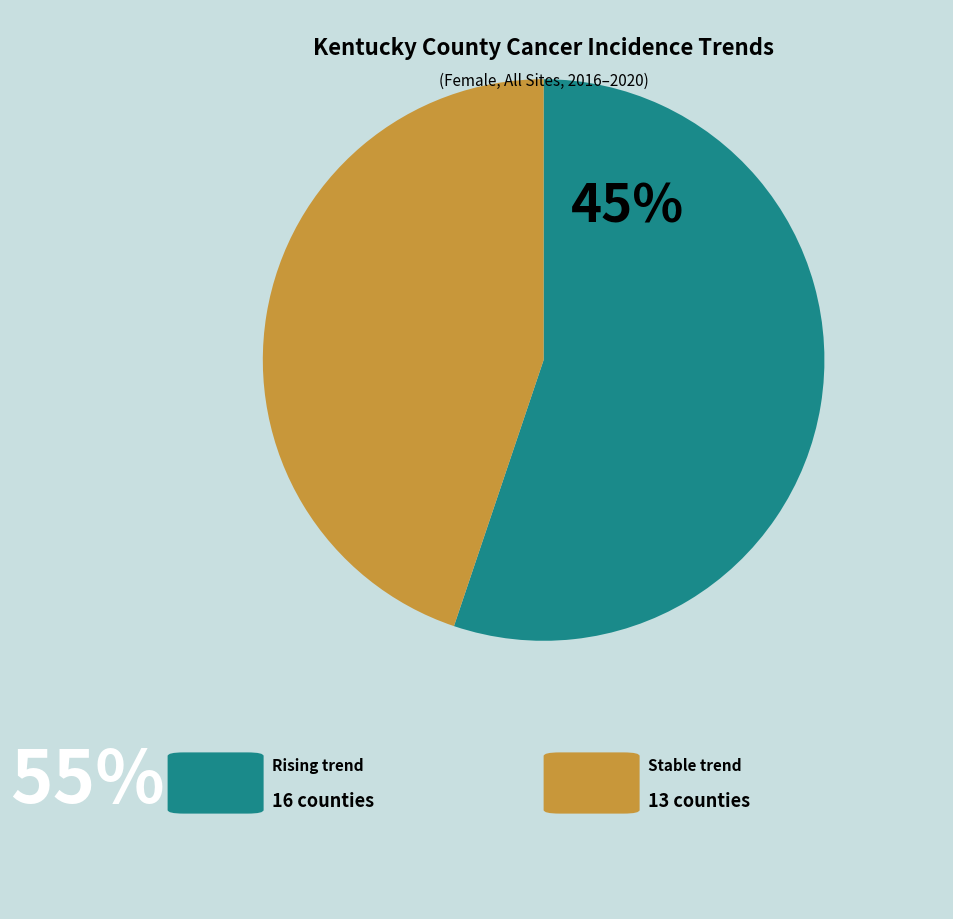

Does any single category account for the majority?

Yes